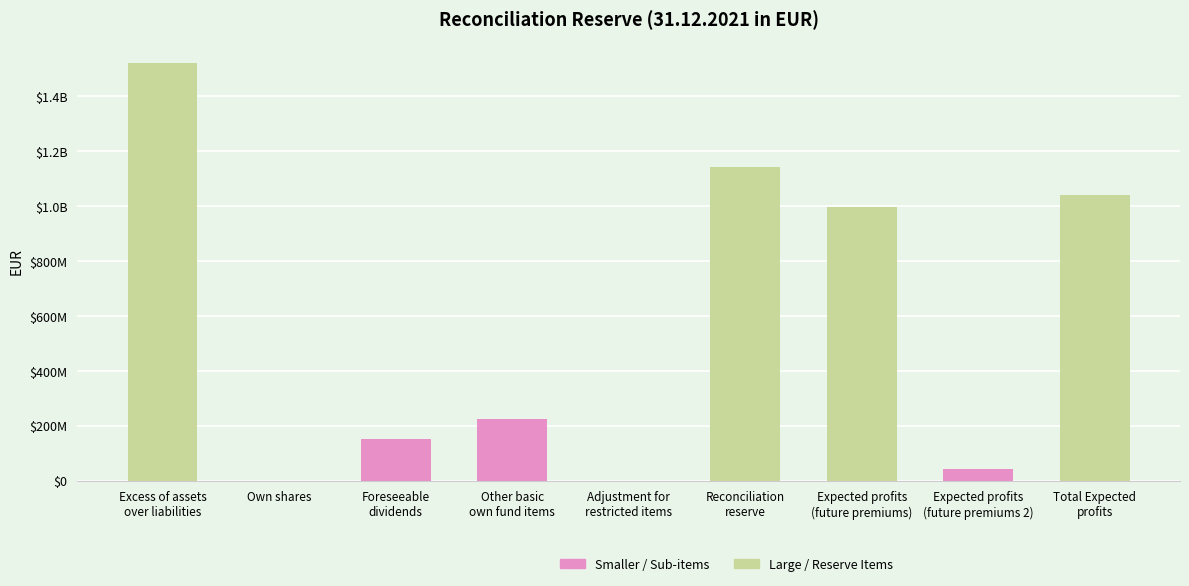

What is the change in value from Other basic
own fund items to Expected profits
(future premiums)?

+769336832.9